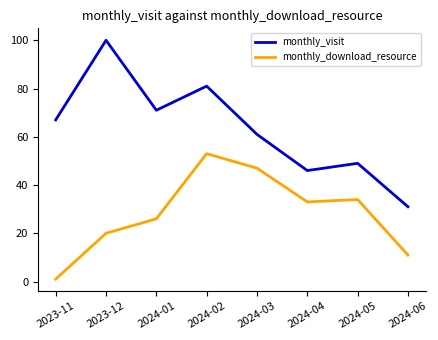

Which series has the largest range (max minus min)?

monthly_visit